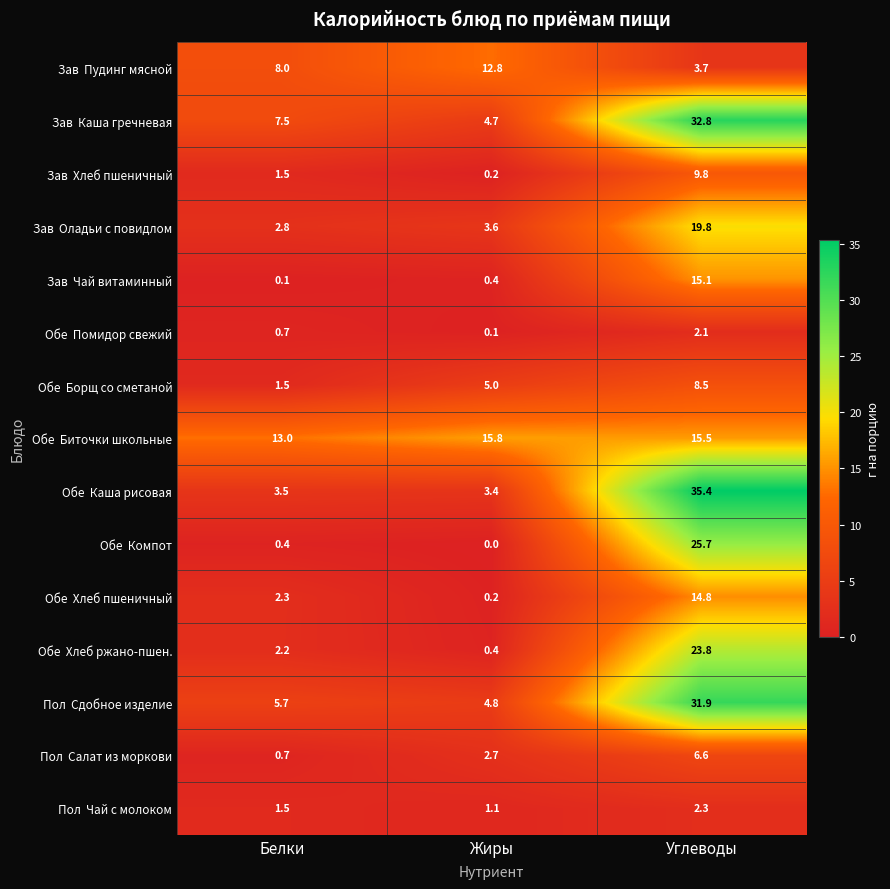

What is the spread (max minus min) of values at Белки?

12.9